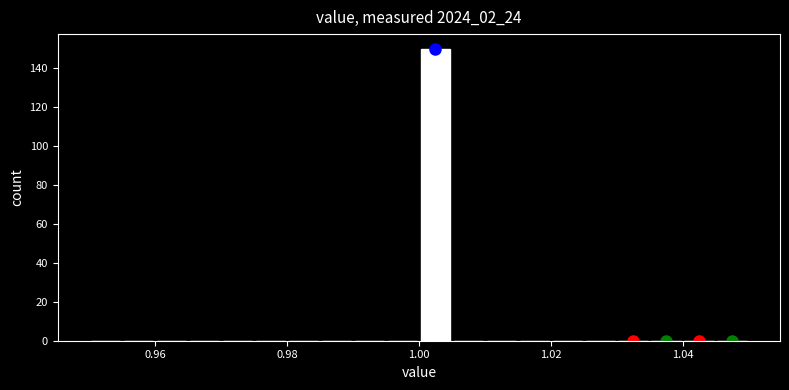

Around what value on the x-axis is the tallest bar? Give the approximate position of its centre, as read against the axis.

1.002